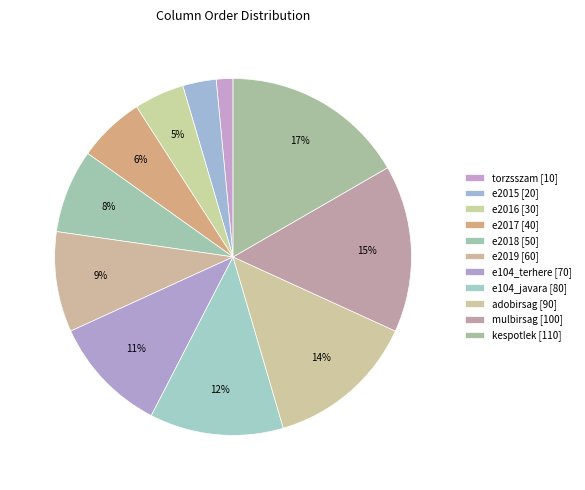

Combined, do mulbirsag and e104_javara account for over 50%?

No